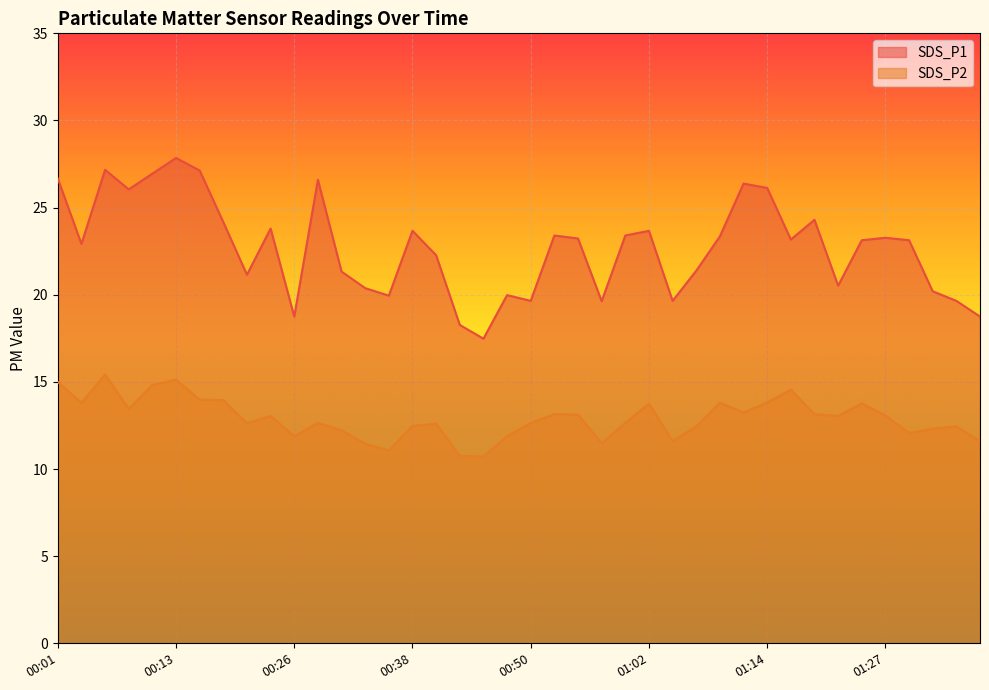

What is the minimum value for SDS_P2?

10.7